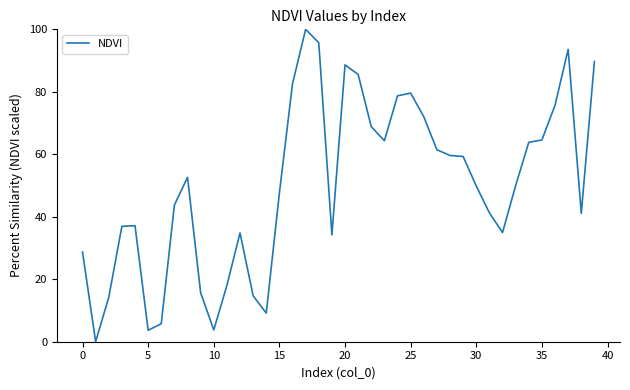

What is the average value?

50.0